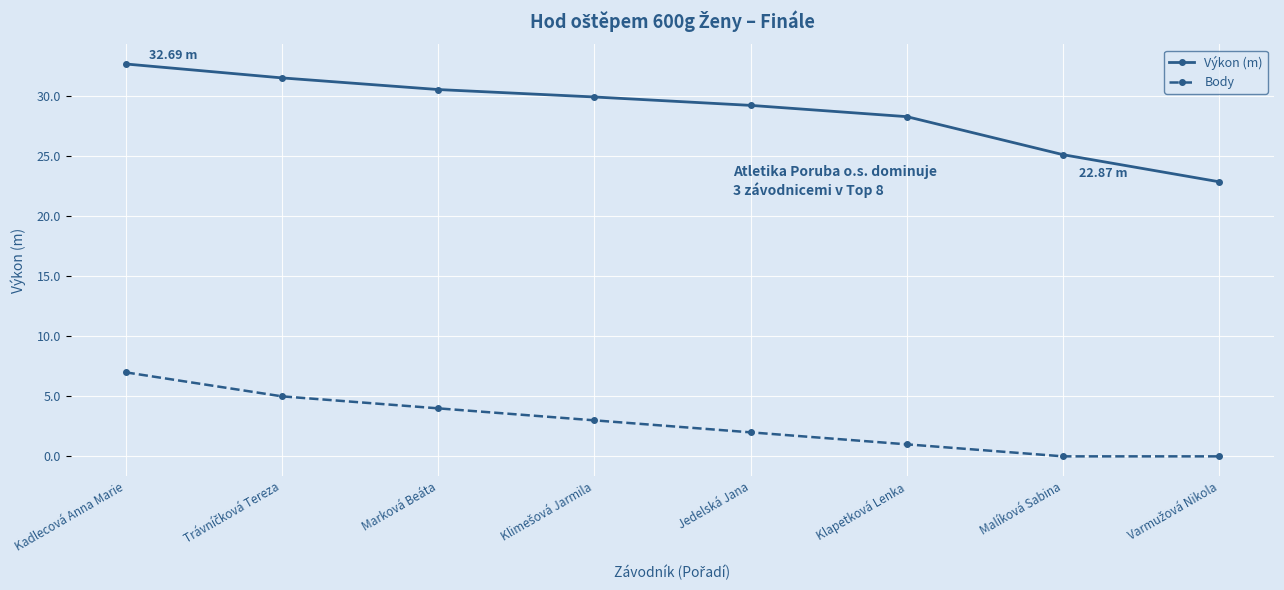

True or false: Body and Výkon (m) intersect in this chart.

False